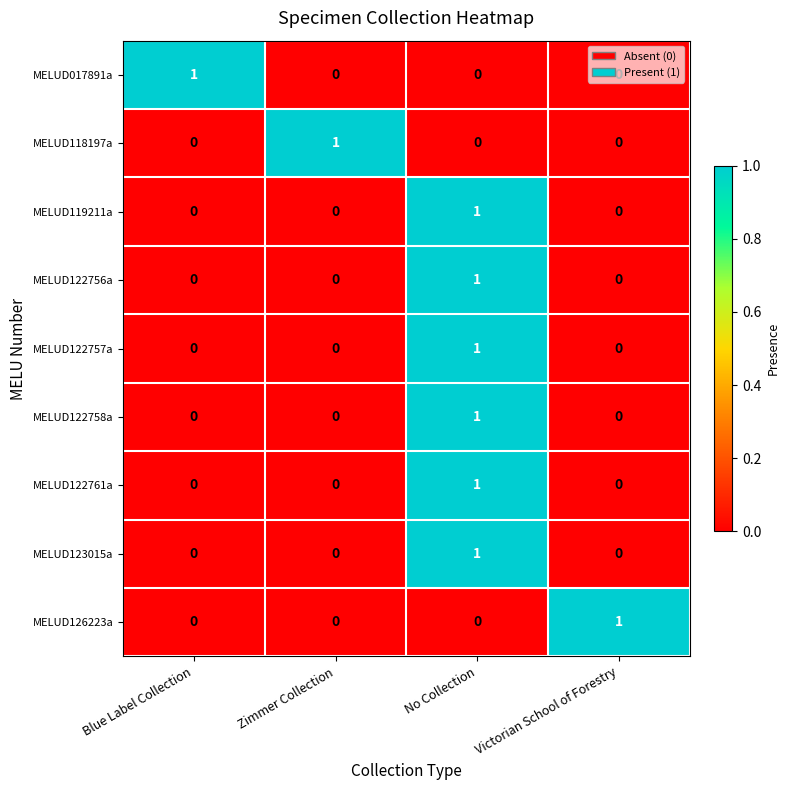

The MELUD017891a series shows 1 at Blue Label Collection. True or false?

True